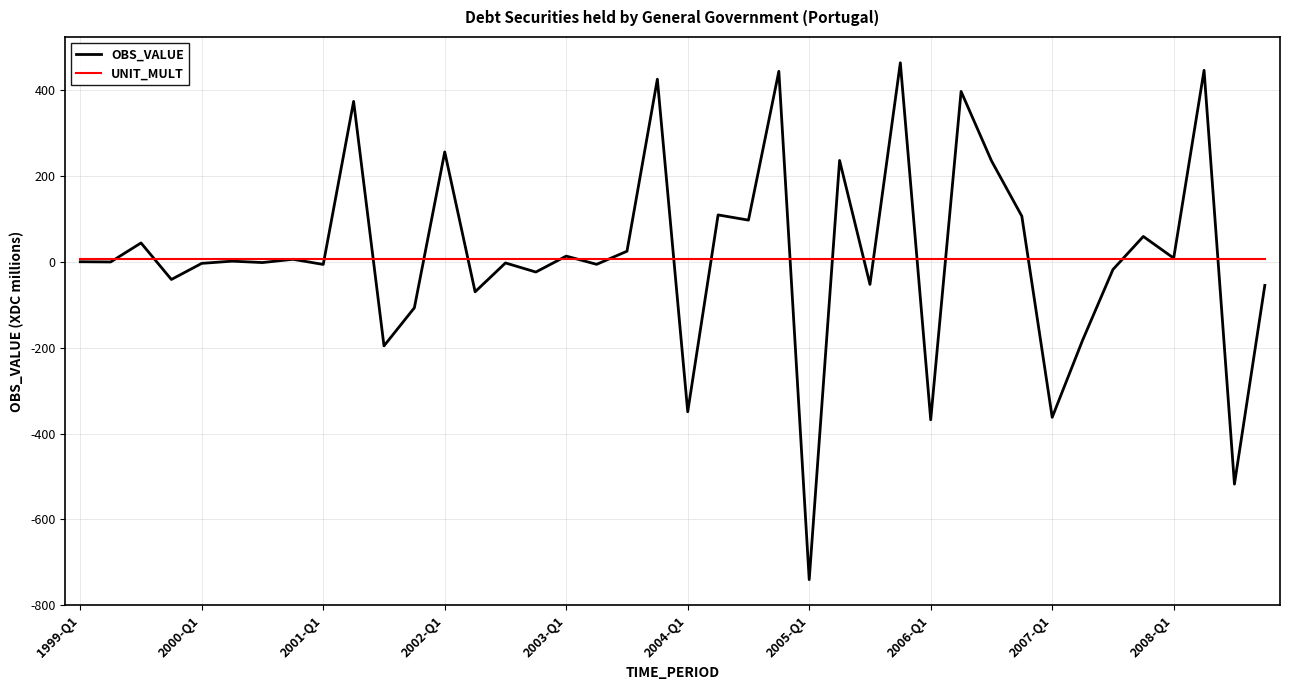

What is the smallest value displayed?

-740.2